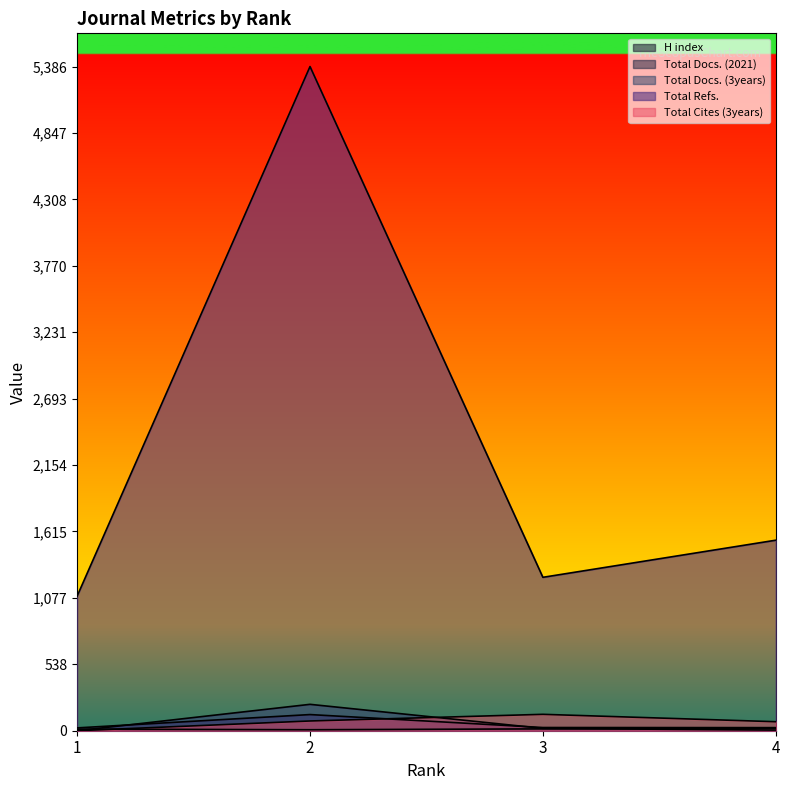

What are all the series names shown in the legend?

H index, Total Docs. (2021), Total Docs. (3years), Total Refs., Total Cites (3years)